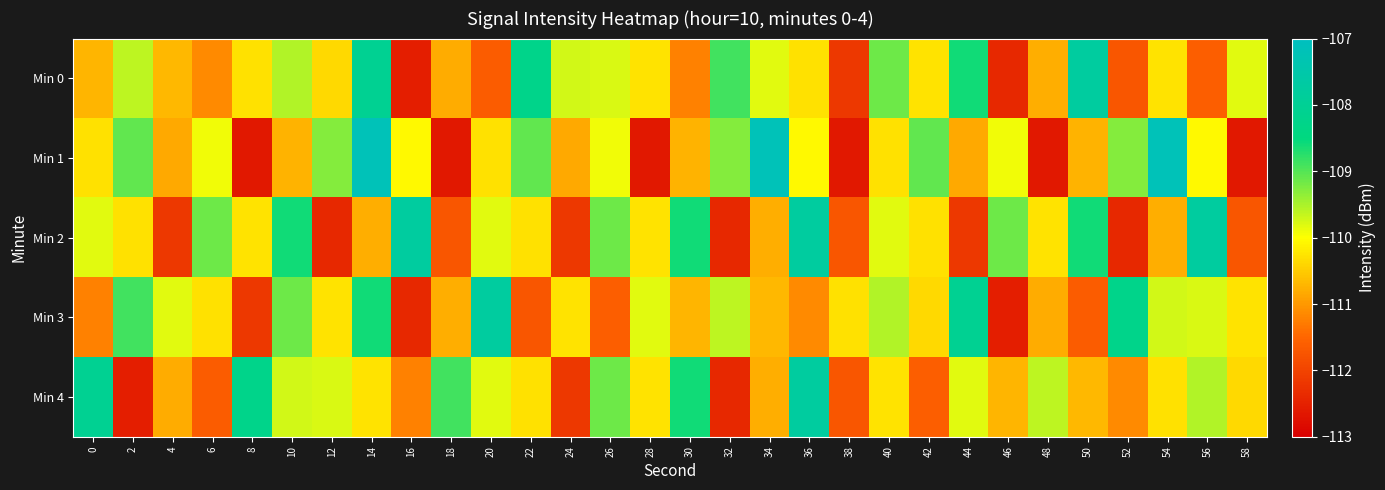

What is the smallest value displayed?

-112.6